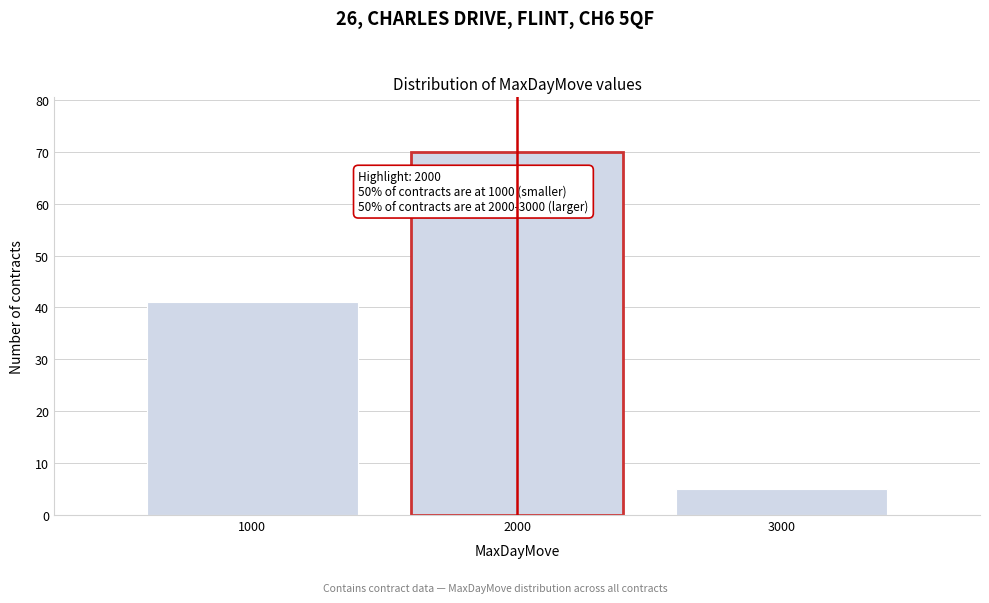

Reading right to left, what are all the values shown in this chart?

5	70	41